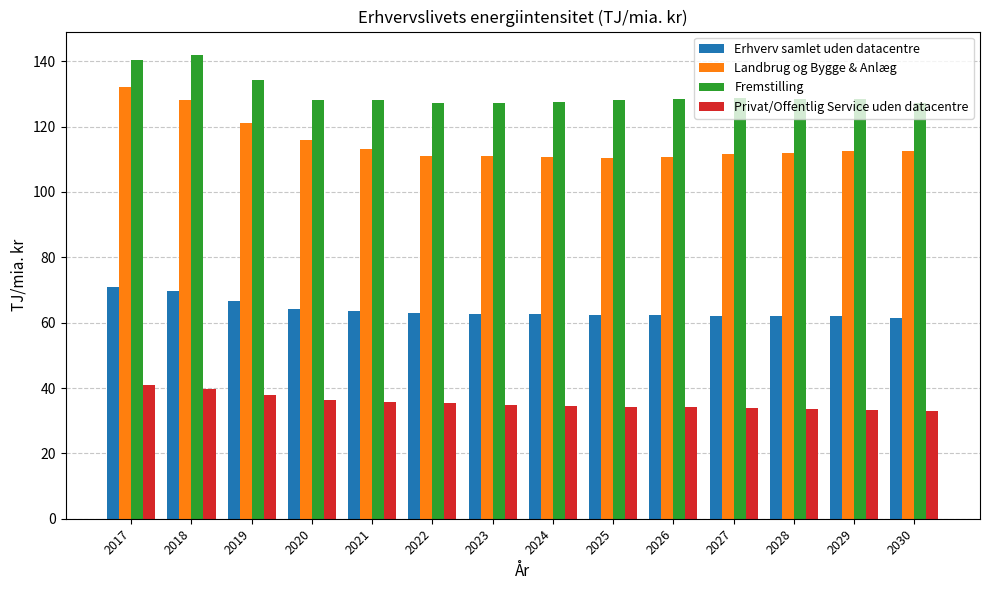

Which series has the widest spread of values?

Landbrug og Bygge & Anlæg